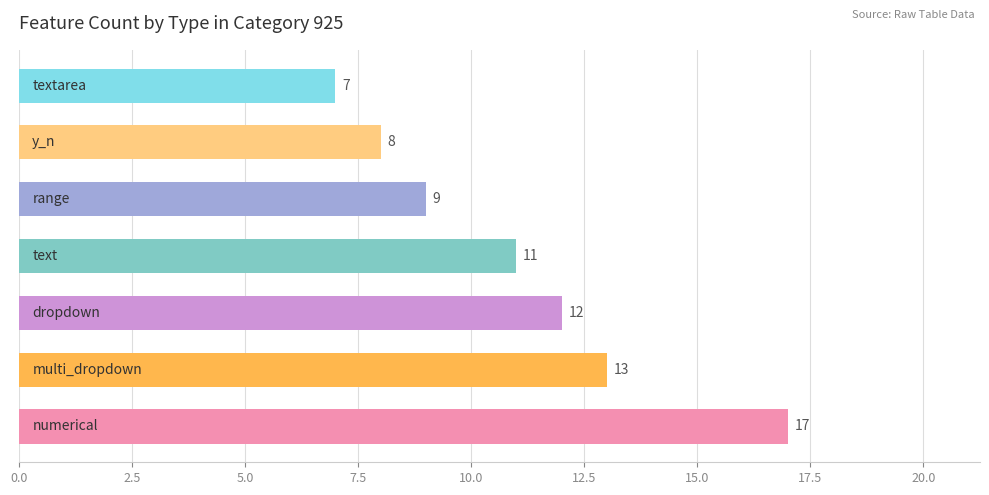

What is the difference between the second highest and second lowest values?

5